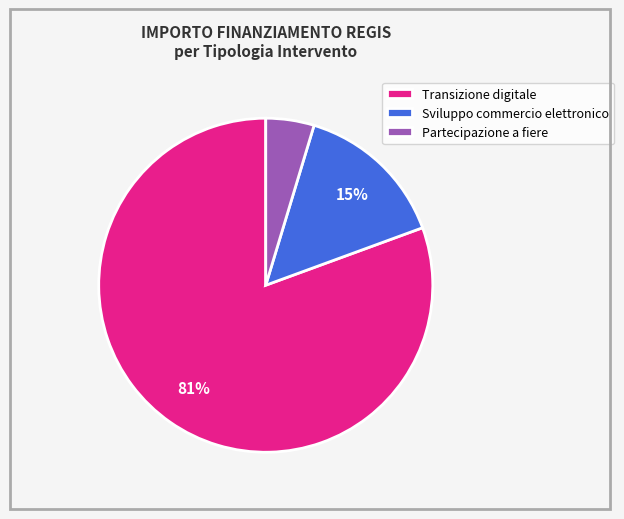

True or false: Partecipazione a fiere accounts for 10% of the total.

False